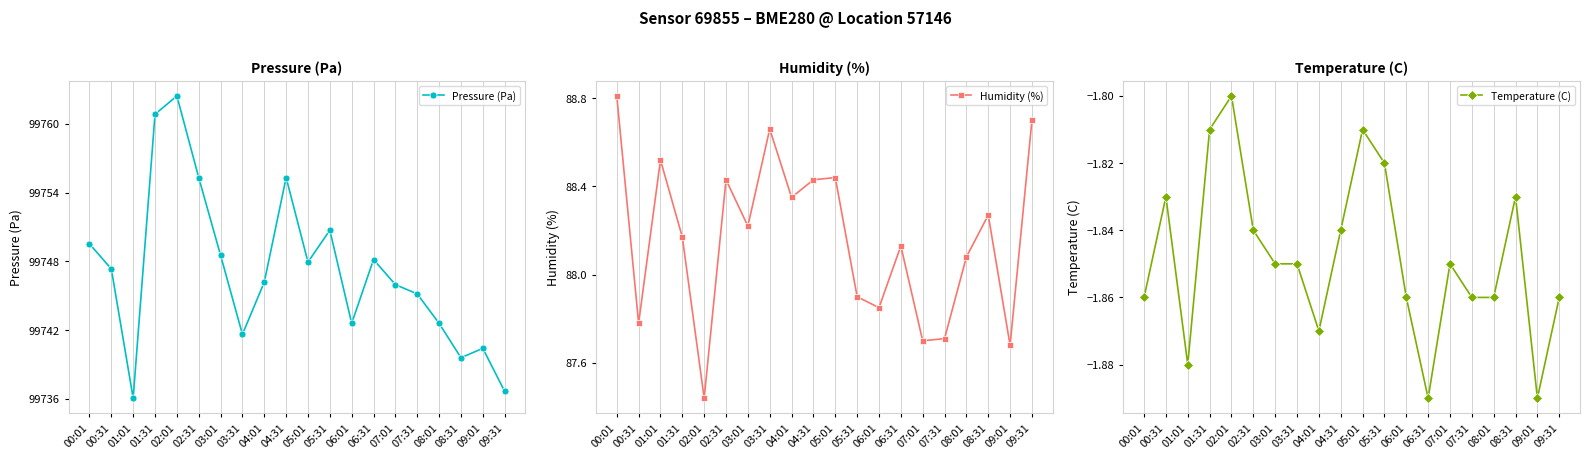

Reading right to left, transcribe all the data shown in this chart.

Pressure (Pa): 09:31=99736.7	09:01=99740.4	08:31=99739.6	08:01=99742.6	07:31=99745.2	07:01=99746.0	06:31=99748.2	06:01=99742.6	05:31=99750.7	05:01=99747.9	04:31=99755.3	04:01=99746.2	03:31=99741.6	03:01=99748.5	02:31=99755.3	02:01=99762.4	01:31=99760.8	01:01=99736.1	00:31=99747.3	00:01=99749.5
Humidity (%): 09:31=88.7	09:01=87.7	08:31=88.3	08:01=88.1	07:31=87.7	07:01=87.7	06:31=88.1	06:01=87.8	05:31=87.9	05:01=88.4	04:31=88.4	04:01=88.3	03:31=88.7	03:01=88.2	02:31=88.4	02:01=87.4	01:31=88.2	01:01=88.5	00:31=87.8	00:01=88.8
Temperature (C): 09:31=-1.9	09:01=-1.9	08:31=-1.8	08:01=-1.9	07:31=-1.9	07:01=-1.9	06:31=-1.9	06:01=-1.9	05:31=-1.8	05:01=-1.8	04:31=-1.8	04:01=-1.9	03:31=-1.9	03:01=-1.9	02:31=-1.8	02:01=-1.8	01:31=-1.8	01:01=-1.9	00:31=-1.8	00:01=-1.9